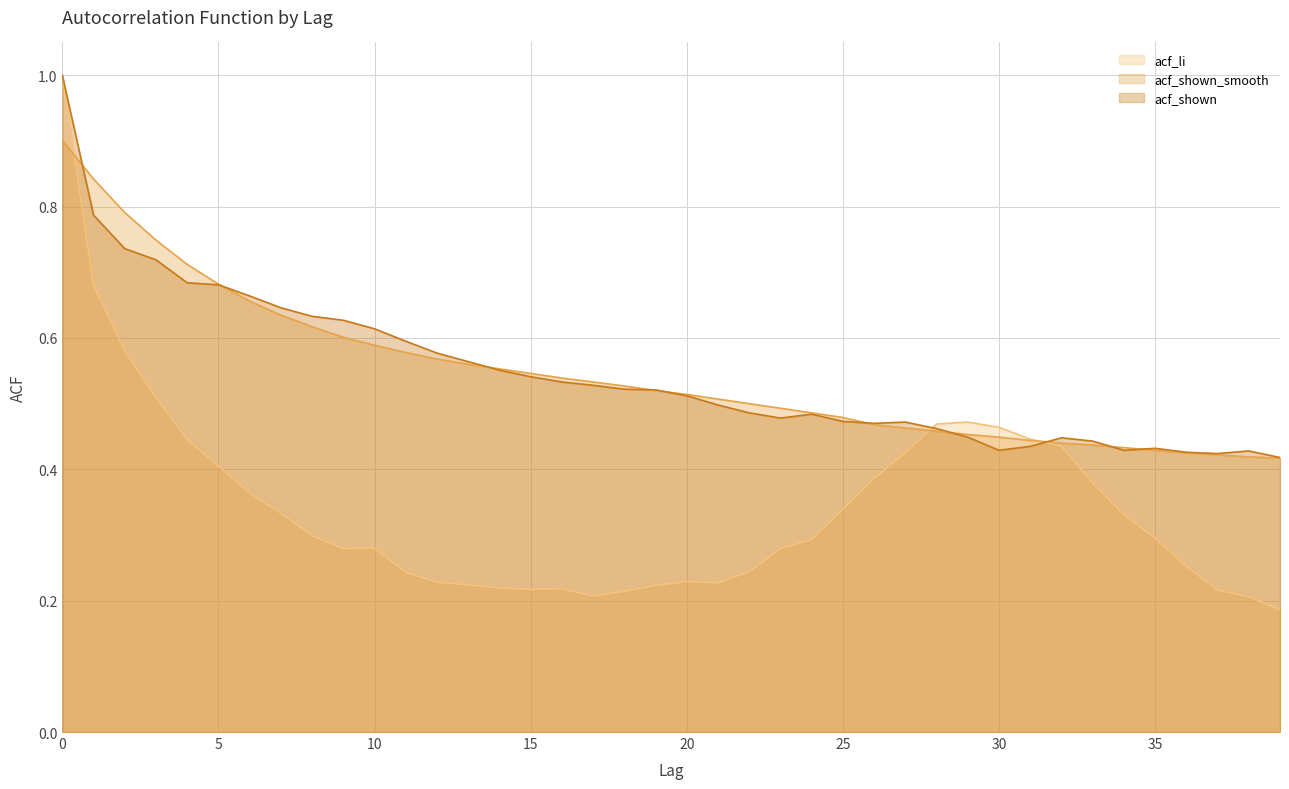

What is the maximum value for acf_shown?

1.0